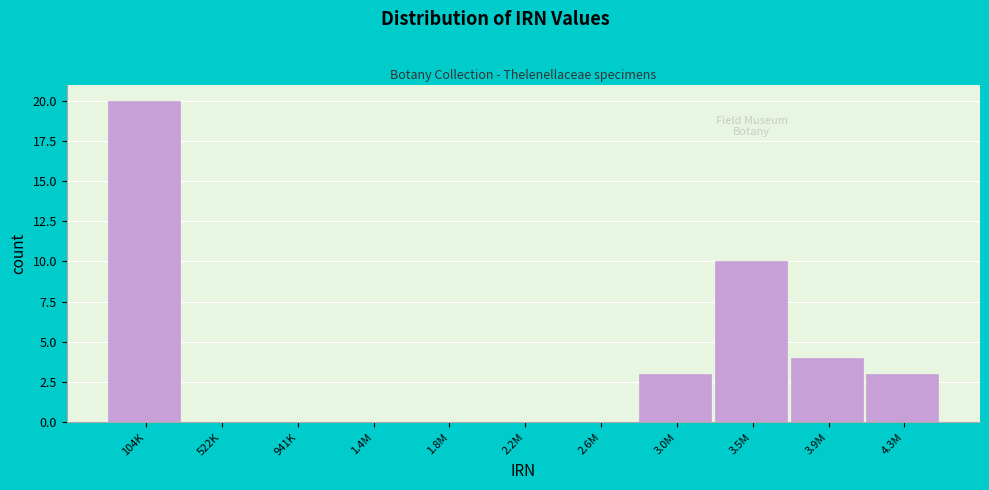

Reading left to right, list all the values displayed in this chart.

104K=20	522K=0	941K=0	1.4M=0	1.8M=0	2.2M=0	2.6M=0	3.0M=3	3.5M=10	3.9M=4	4.3M=3